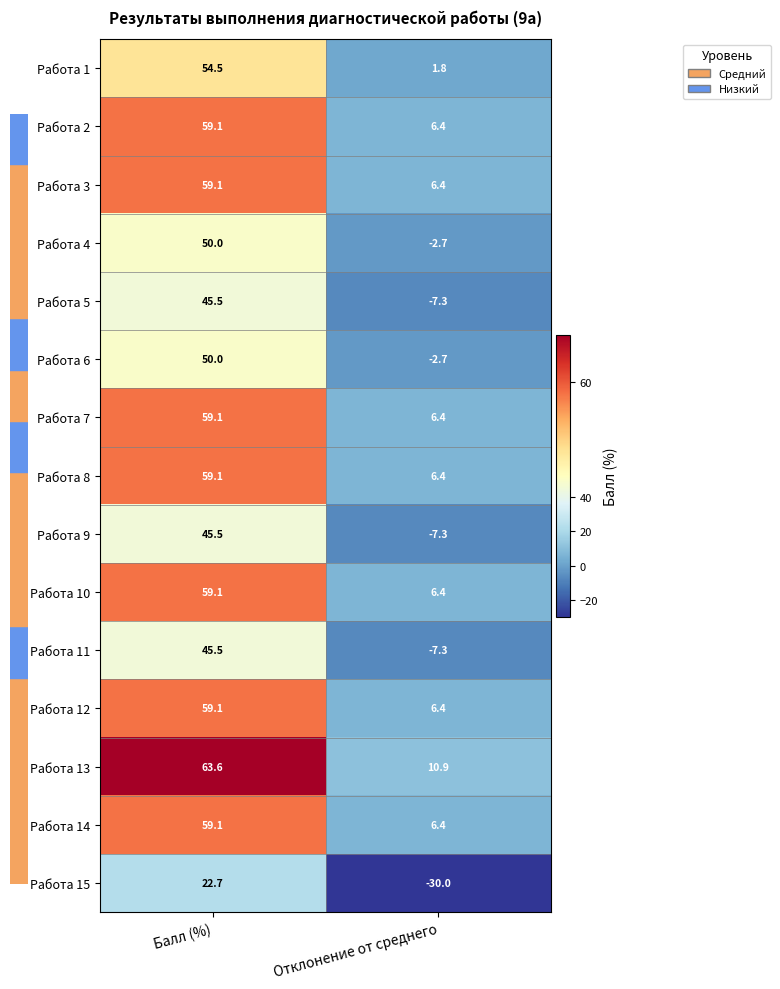

What is the spread (max minus min) of values at Балл (%)?

40.9